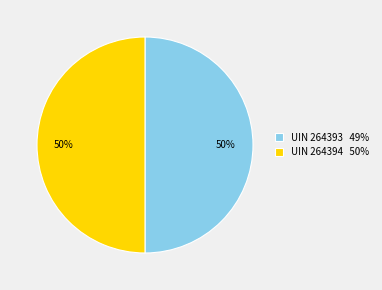

Combined, do UIN 264394 50% and UIN 264393 49% account for over 50%?

Yes